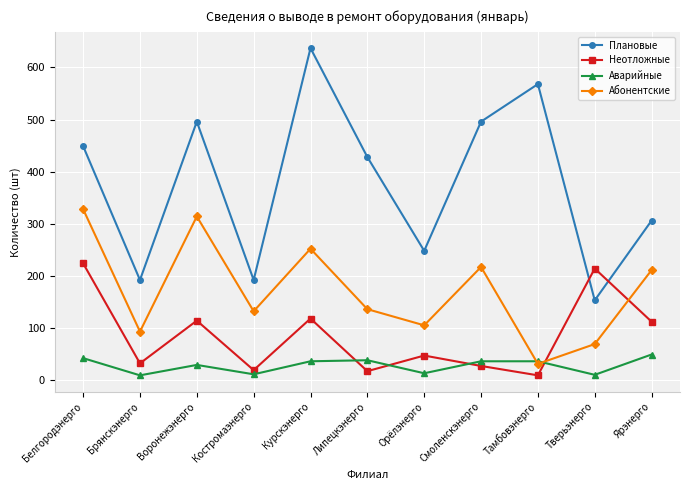

True or false: Плановые and Аварийные intersect in this chart.

False